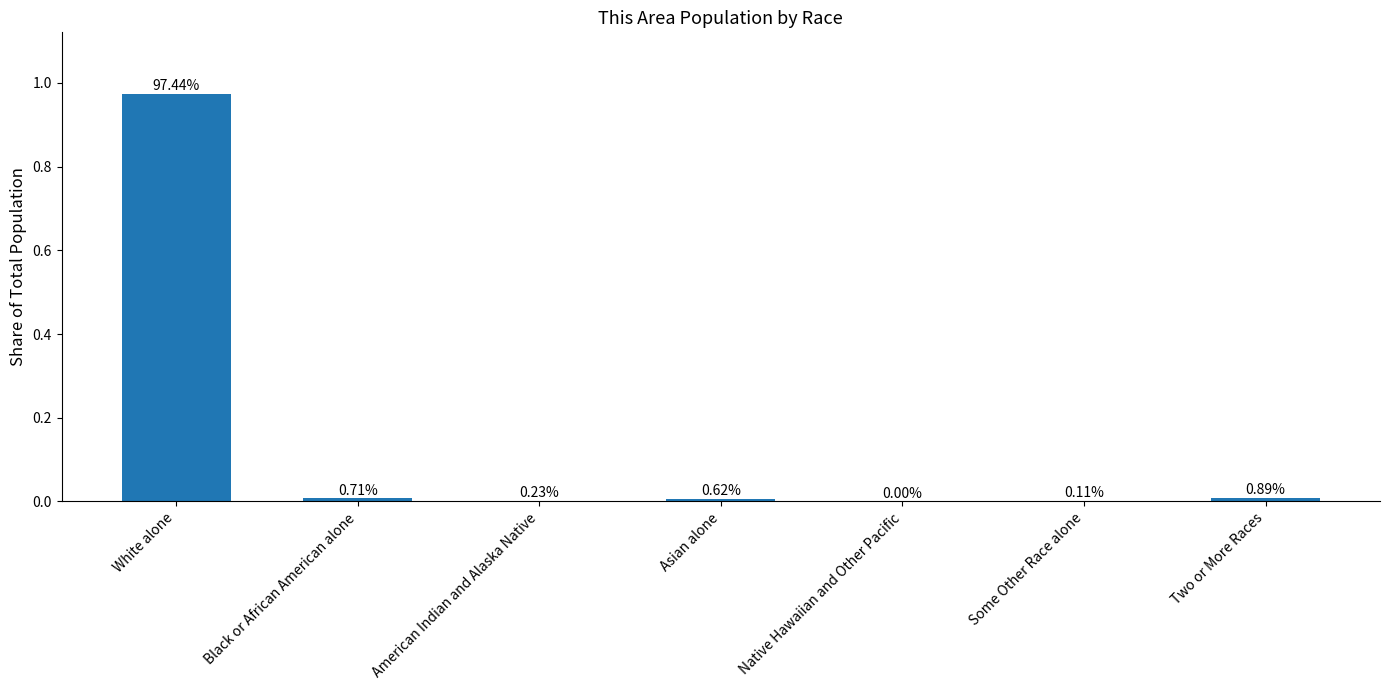

List the labels in order of value, largest first.

White alone, Two or More Races, Black or African American alone, Asian alone, American Indian and Alaska Native, Some Other Race alone, Native Hawaiian and Other Pacific